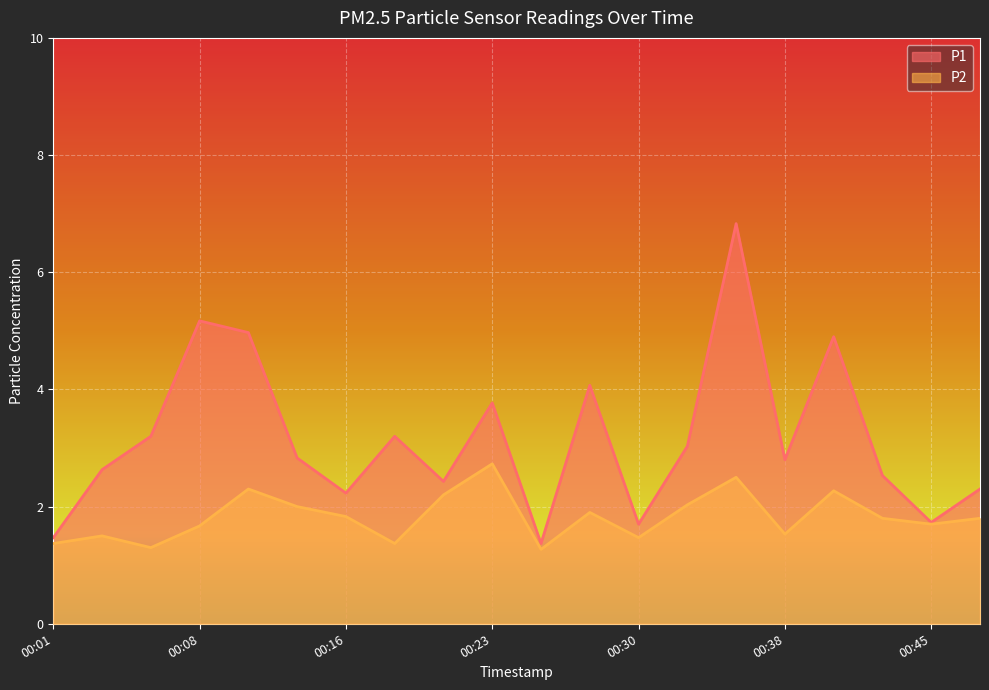

What is the total value across all series at 00:16?

4.1